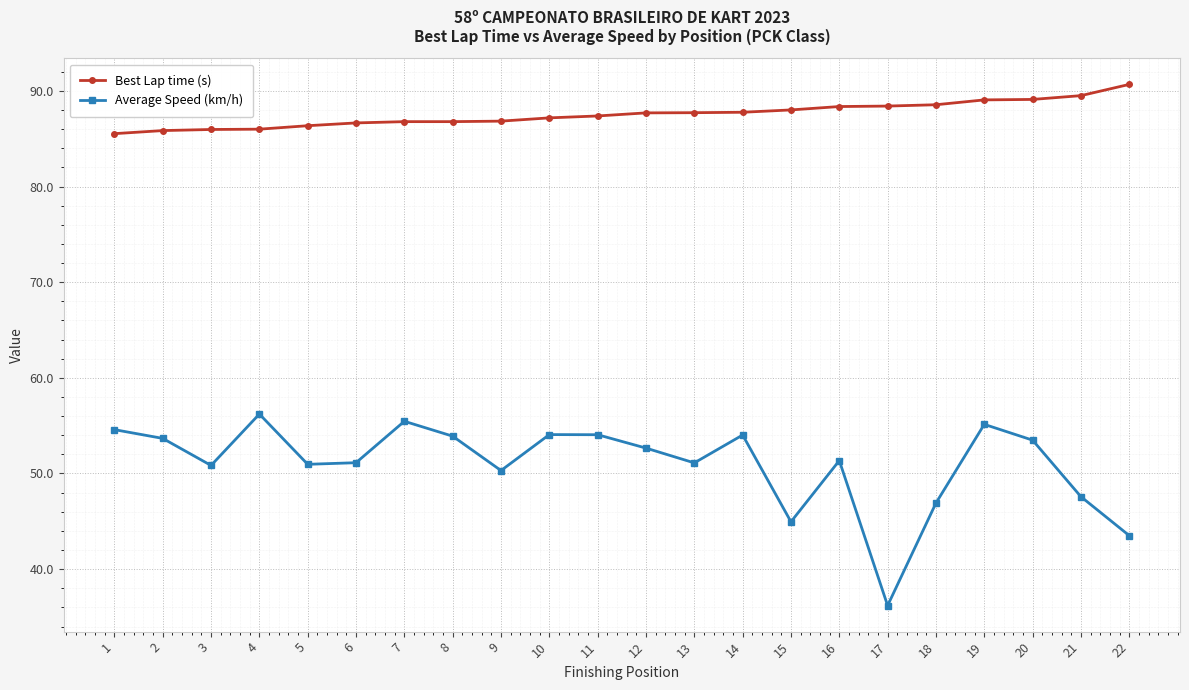

The Average Speed (km/h) series shows 52.7 at 12. True or false?

True